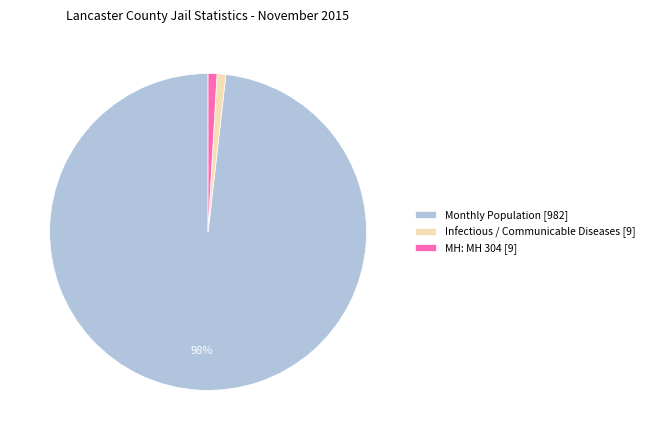

What is the largest slice in the pie chart?

Monthly Population [982]